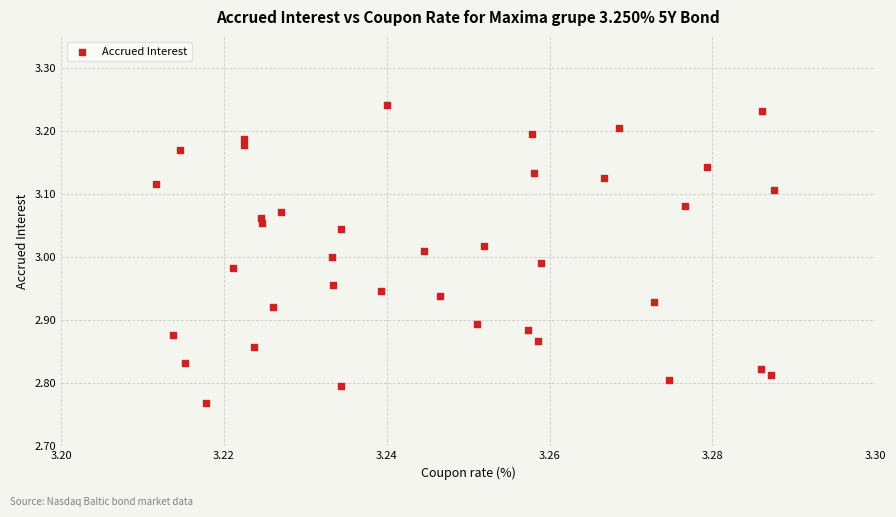

What is the range of Y values (max minus min)?

0.5